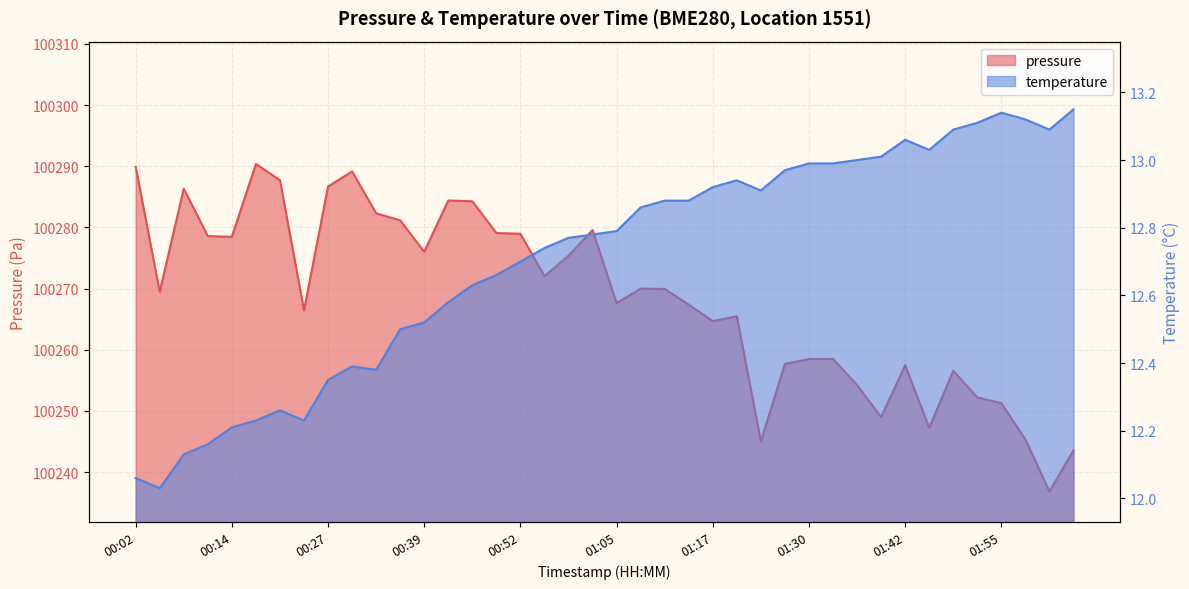

The value of pressure at 01:27 is 143186.5. True or false?

False